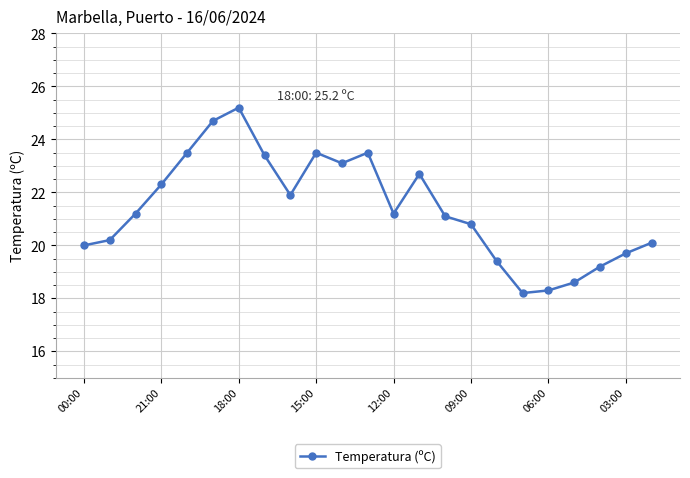

What is the difference between the second highest and minimum values?

6.5